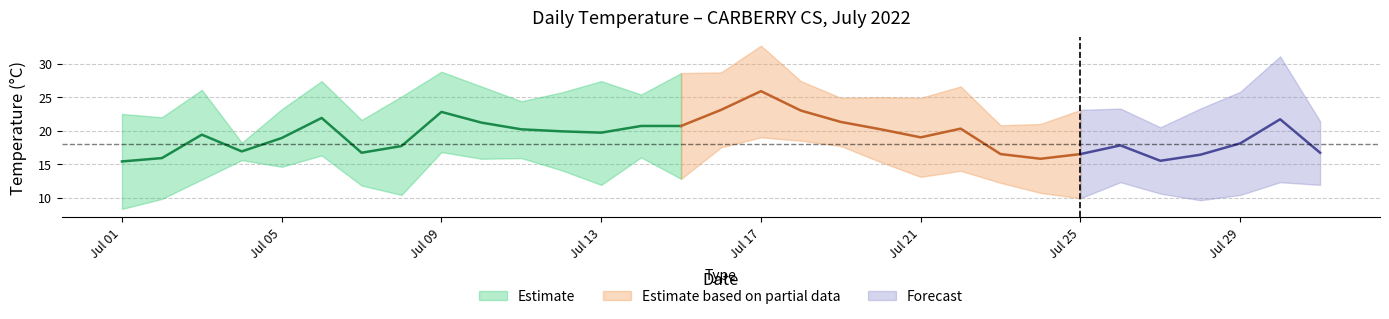

Is this an area chart (filled region under the line)?

No